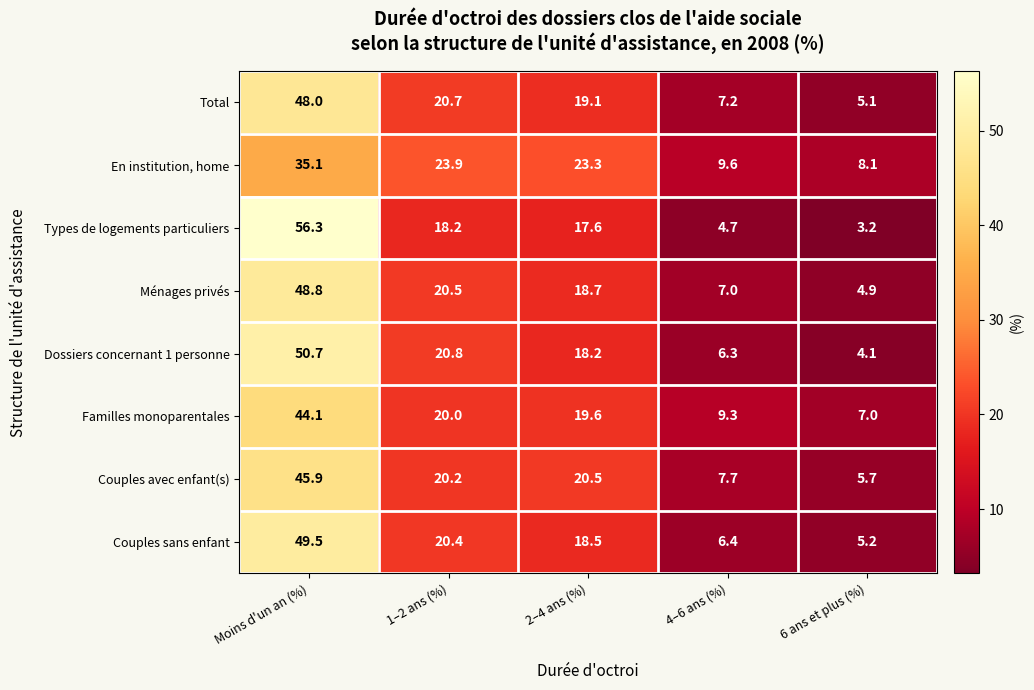

At which category is the sum across all series the highest?

Moins d'un an (%)